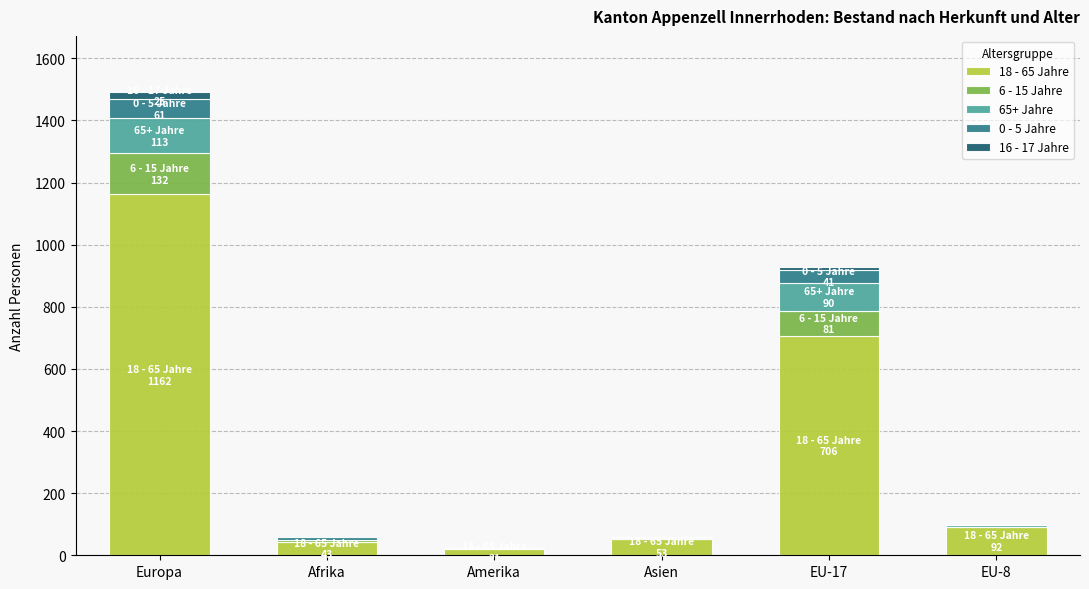

At which category is the sum across all series the highest?

Europa